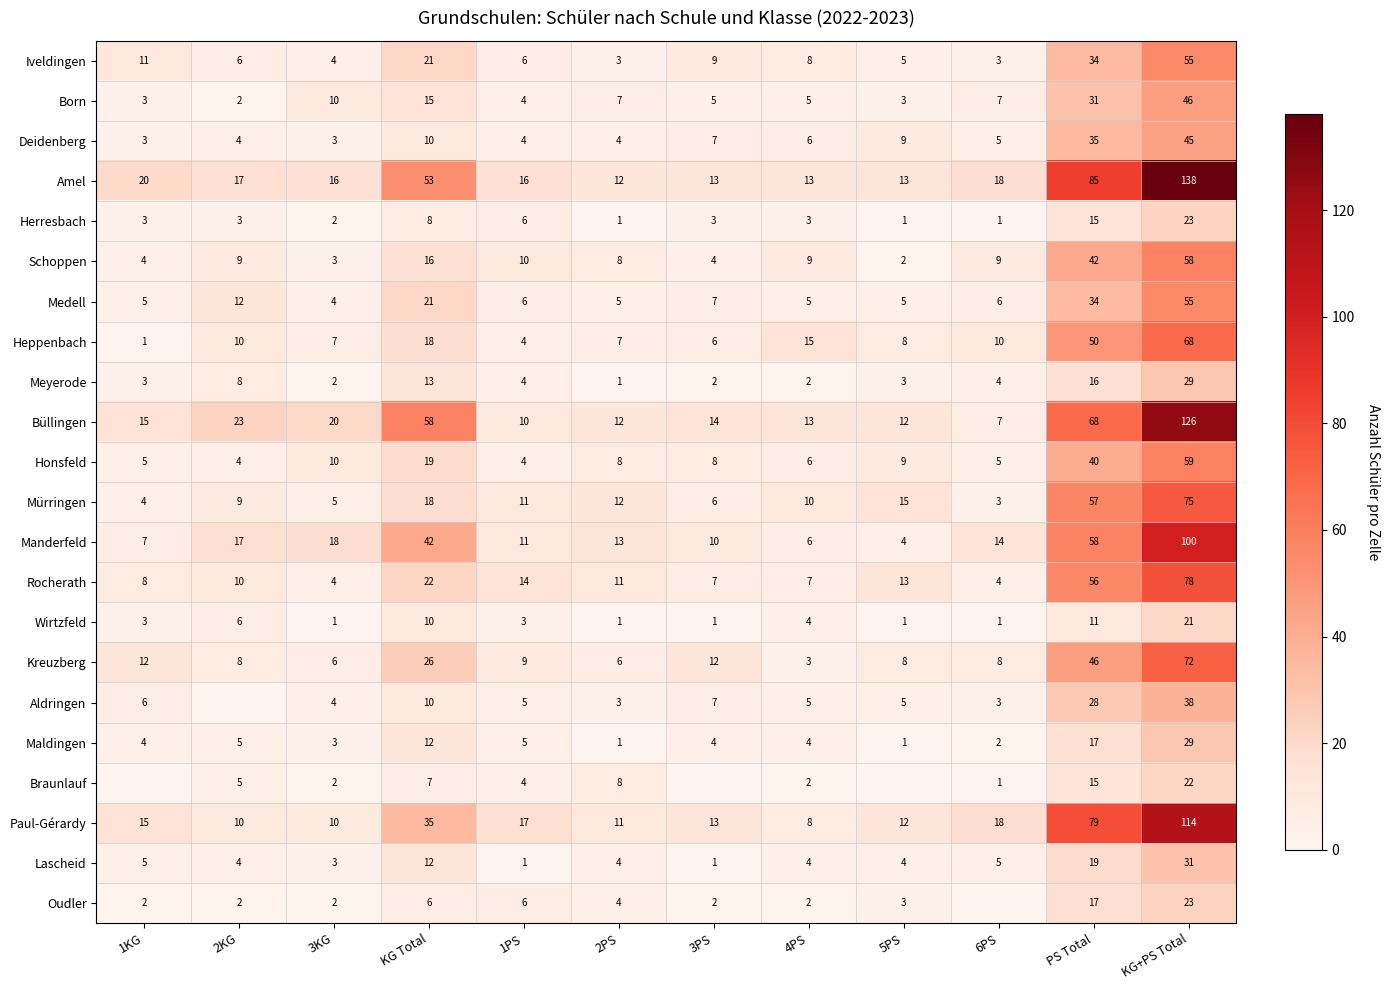

What is the spread (max minus min) of values at 5PS?

15